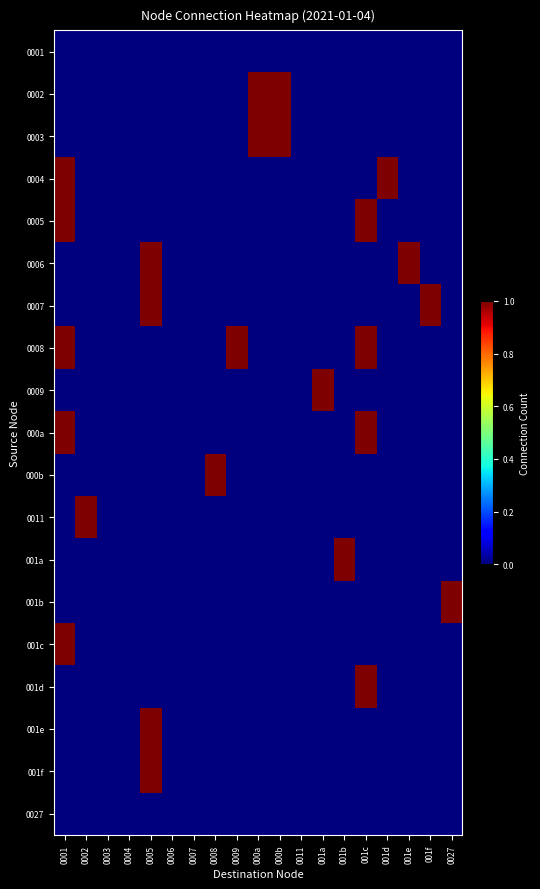

List the series in order of their peak value, lowest first.

0001, 0027, 0002, 0003, 0004, 0005, 0006, 0007, 0008, 0009, 000a, 000b, 0011, 001a, 001b, 001c, 001d, 001e, 001f